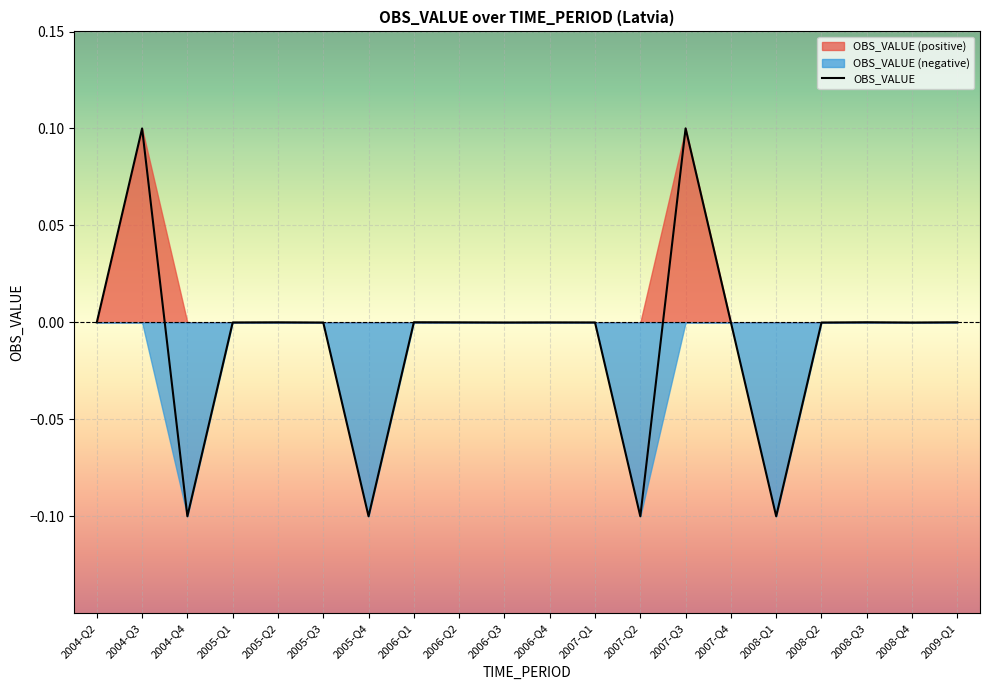

What is the label of the 4th point from the right?

2008-Q2